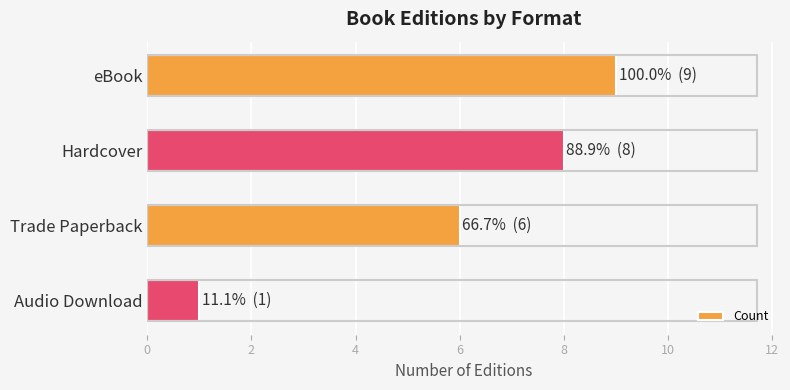

What is the label of the 4th bar from the top?

Audio Download